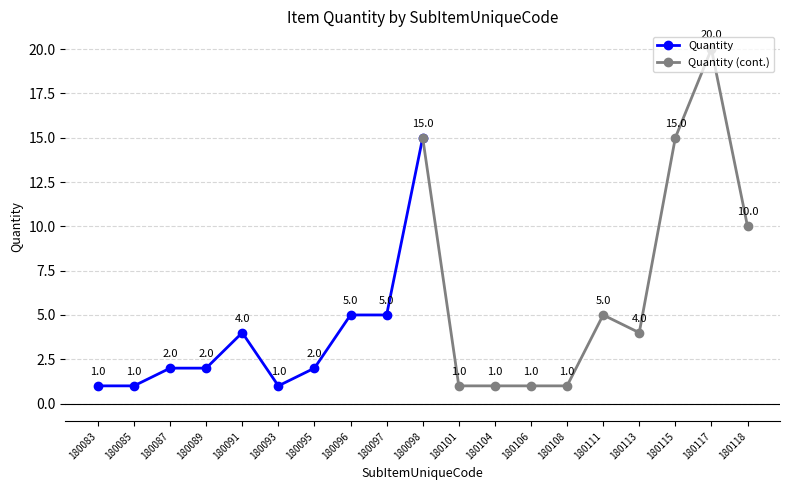

Is it true that Quantity equals 0 at 180085?

False